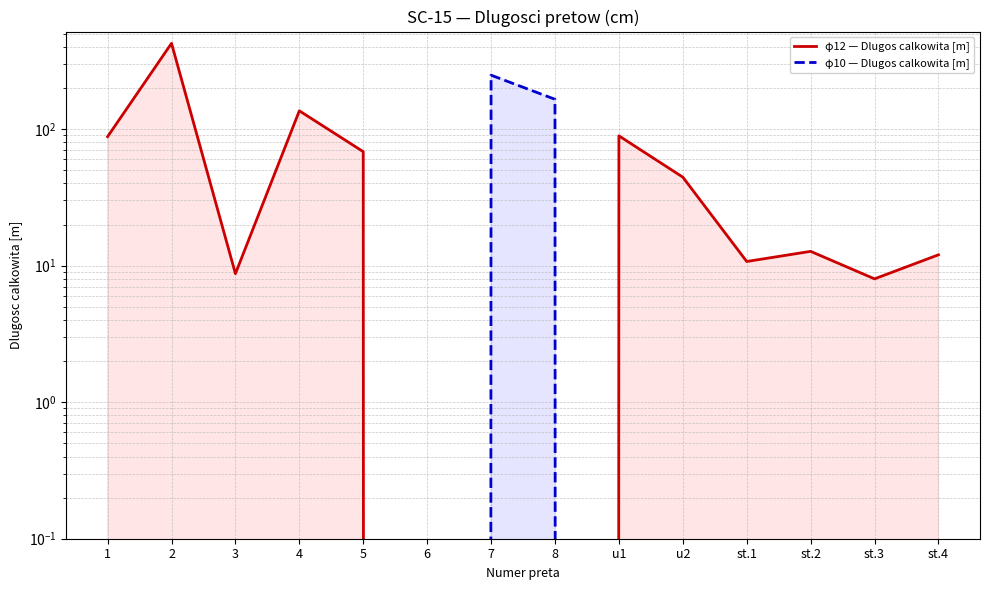

Where do φ12 — Dlugos calkowita [m] and φ10 — Dlugos calkowita [m] first cross each other?

8 and u1